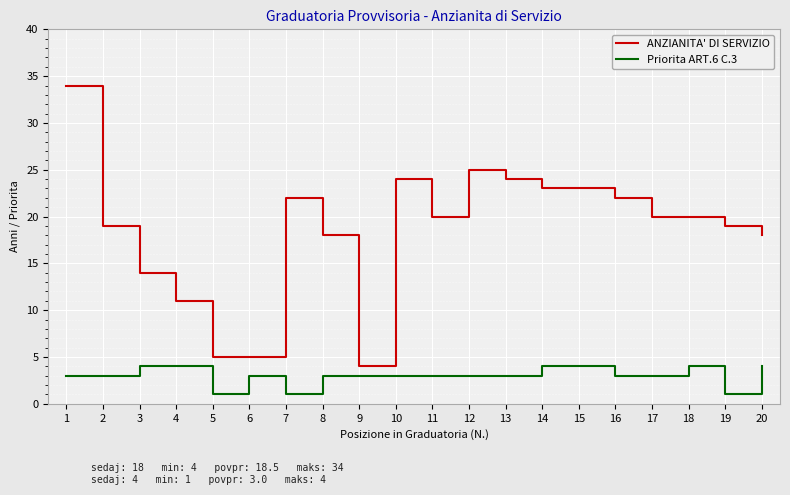

True or false: ANZIANITA' DI SERVIZIO and Priorita ART.6 C.3 intersect in this chart.

False